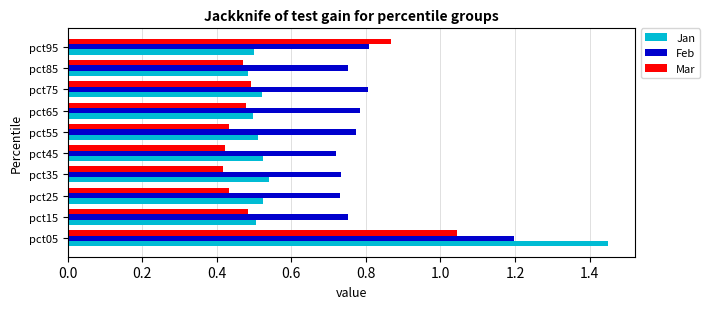

How many Feb values are between 0 and 1?

9